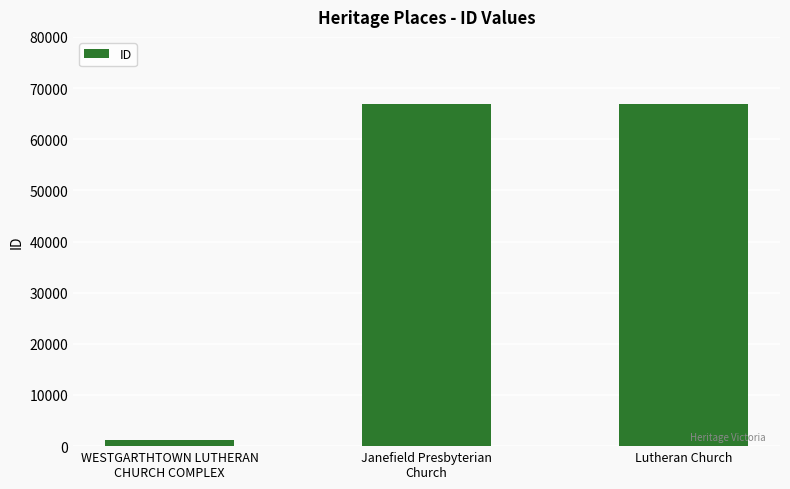

The value at Janefield Presbyterian
Church is 21189. True or false?

False